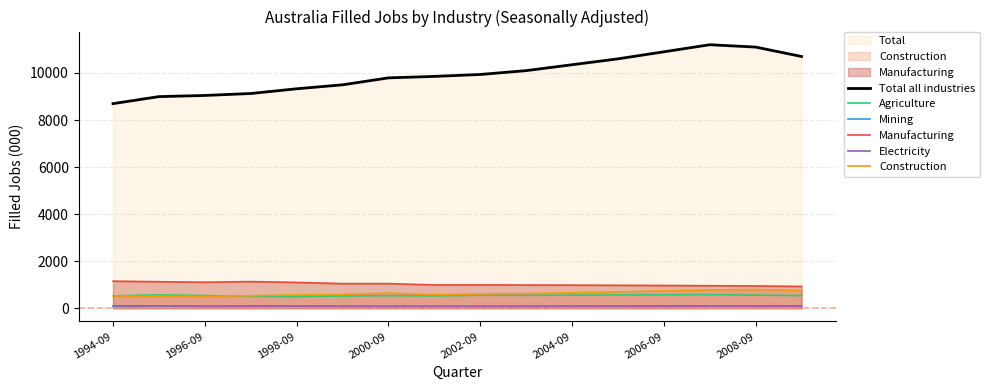

True or false: Electricity and Construction cross at least once.

False